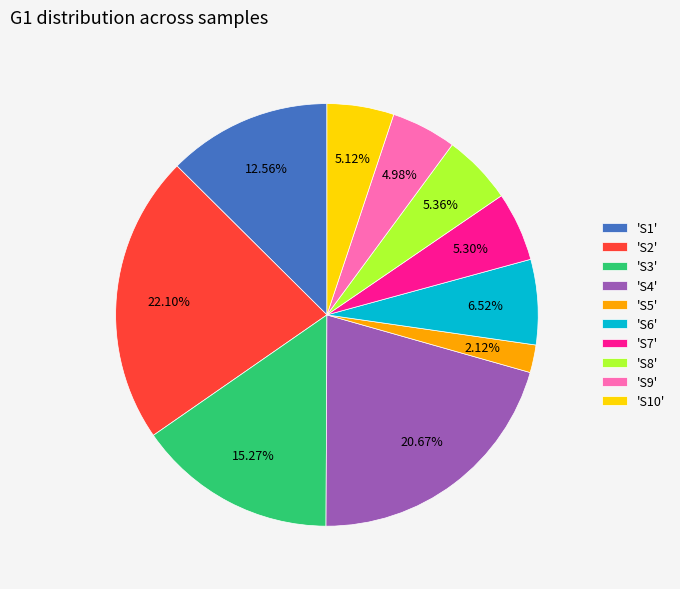

What is the ratio of the value at 'S1' to the value at 'S7'?

2.4